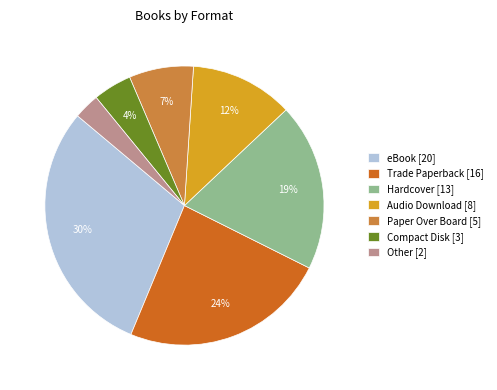

Is there a majority slice in this chart?

No